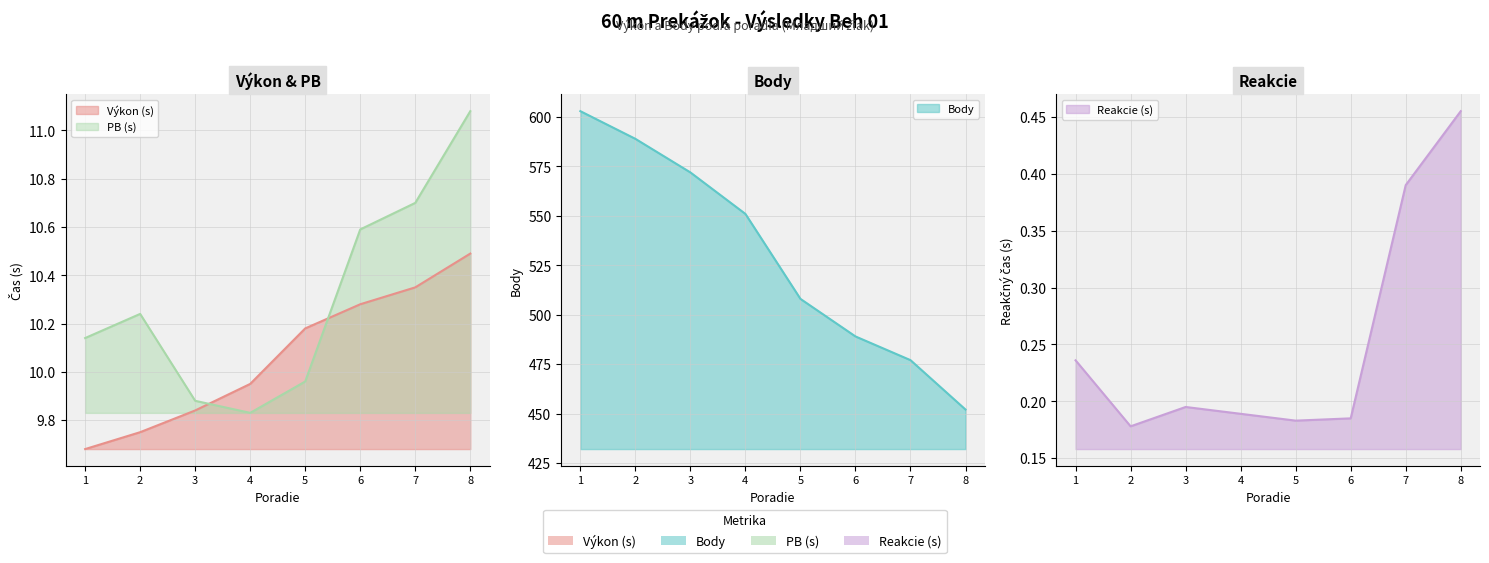

Rank the series by their maximum value, from highest to lowest.

Body, PB, Výkon, Reakcie